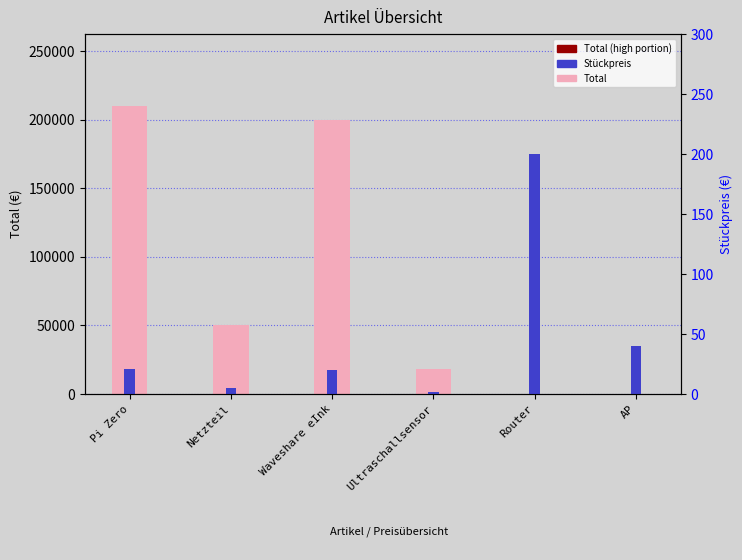

Reading left to right, list all the values displayed in this chart.

Total: 210000.0	50000.0	200000.0	18000.0	200.0	240.0
Stückpreis: 21.0	5.0	20.0	1.8	200.0	40.0